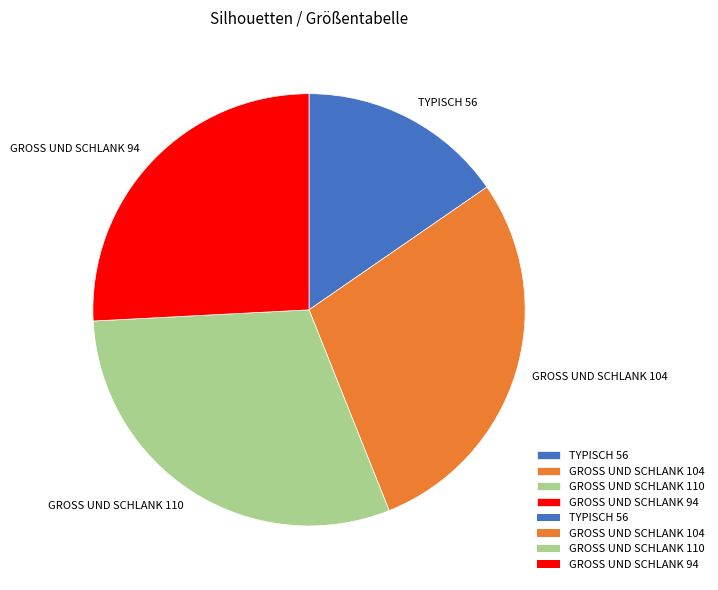

Is the sum of TYPISCH 56 and GROSS UND SCHLANK 110 greater than half?

No